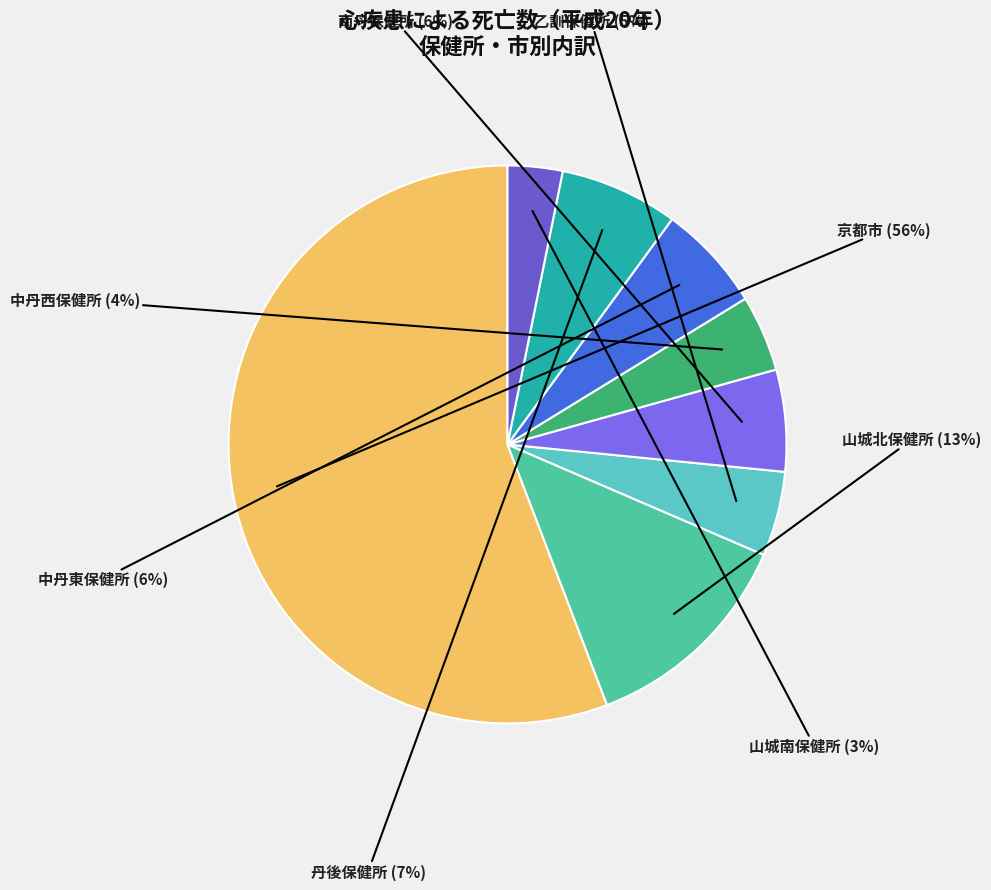

Combined, do 乙訓保健所 and 中丹西保健所 account for over 50%?

No